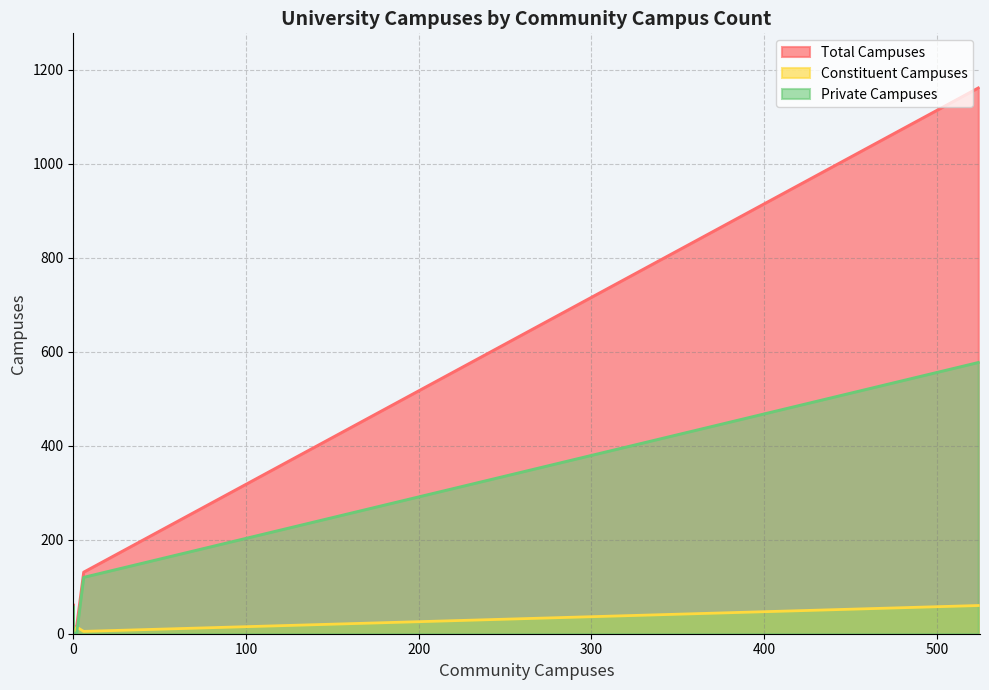

What is the difference between the maximum and minimum values in the Total Campuses series?

1161